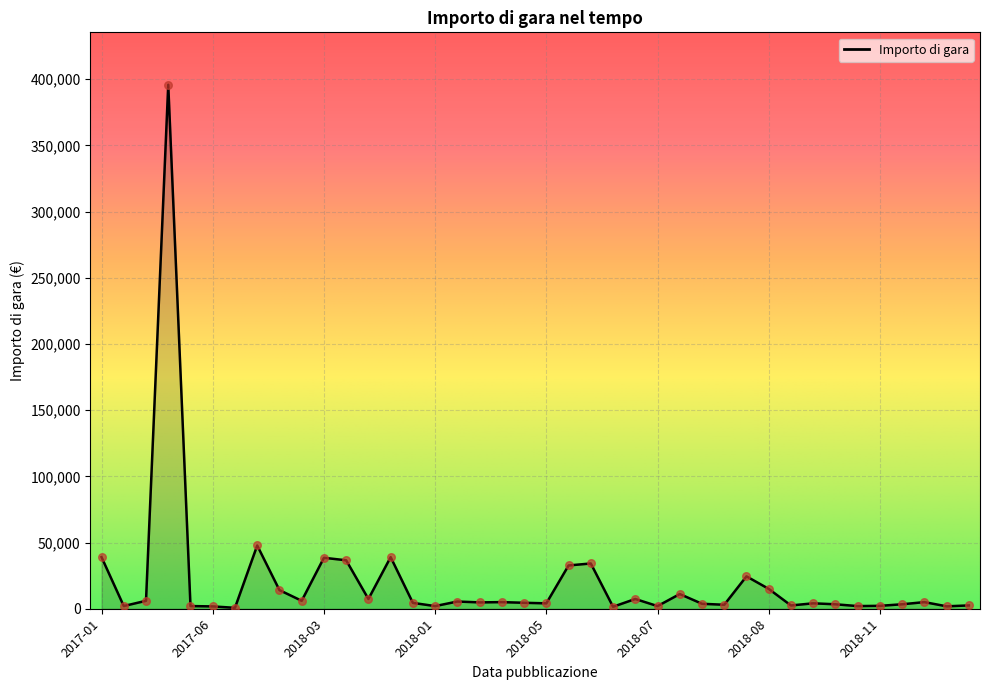

What is the greatest value displayed?

395891.0